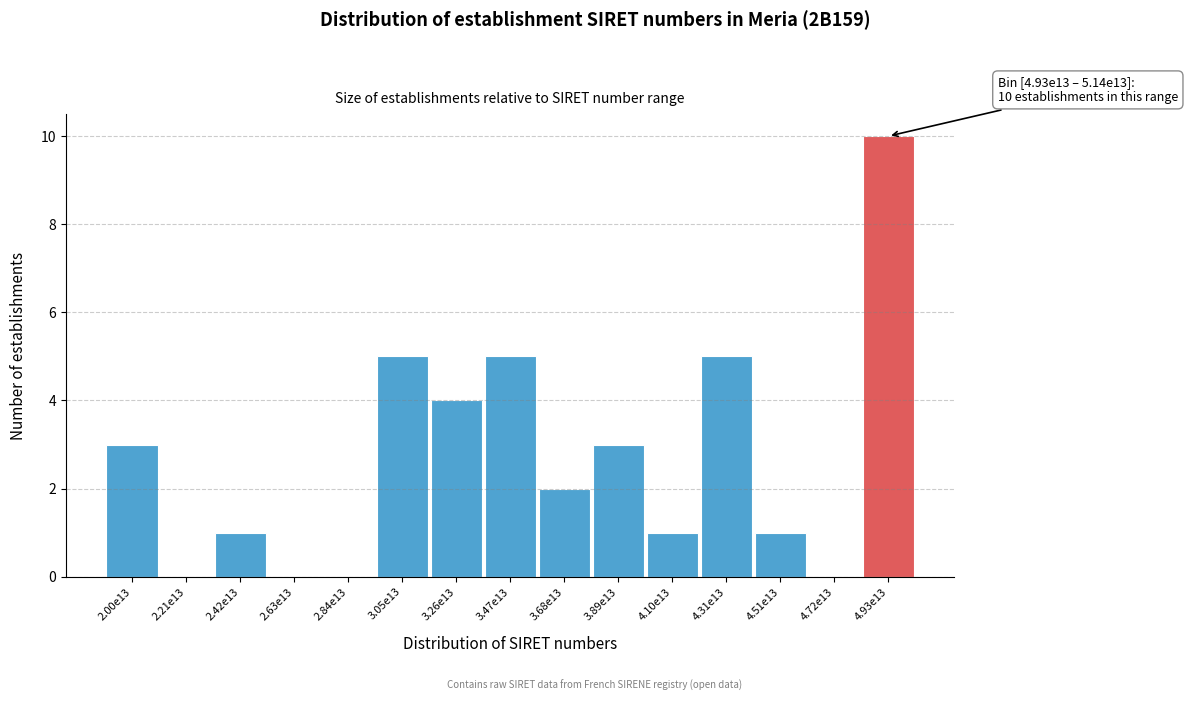

Reading right to left, extract all data points from this chart.

4.93e13=10	4.72e13=0	4.51e13=1	4.31e13=5	4.10e13=1	3.89e13=3	3.68e13=2	3.47e13=5	3.26e13=4	3.05e13=5	2.84e13=0	2.63e13=0	2.42e13=1	2.21e13=0	2.00e13=3